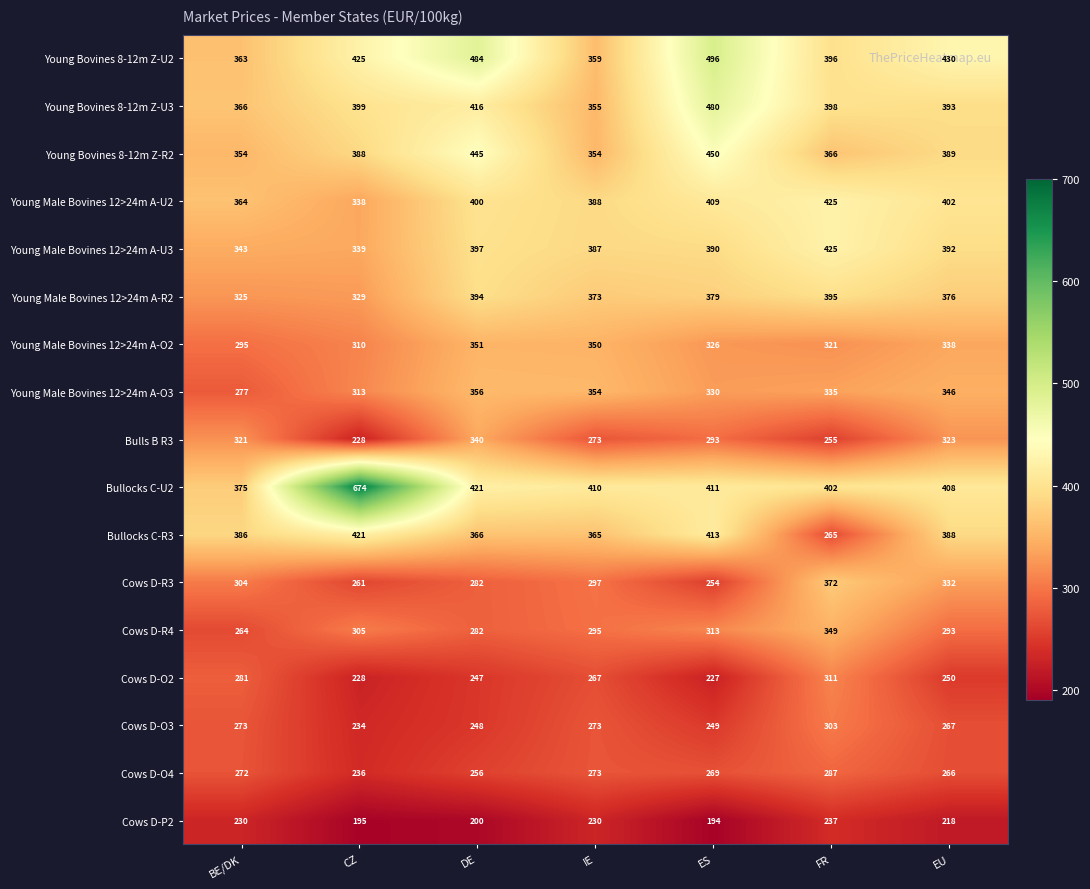

Which series changed the most between CZ and EU?

Bullocks C-U2